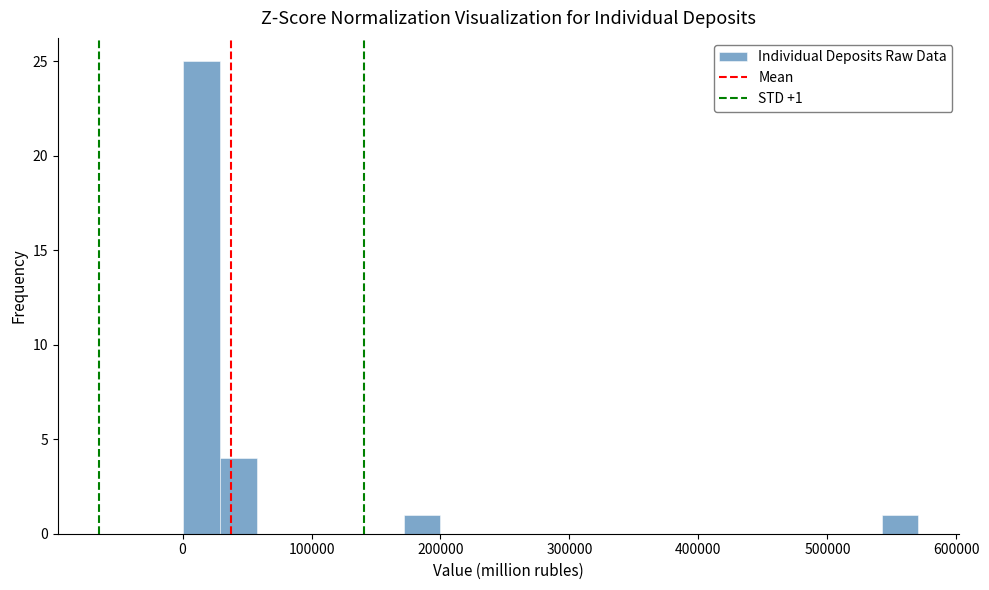

Around what value on the x-axis is the tallest bar? Give the approximate position of its centre, as read against the axis.

10000